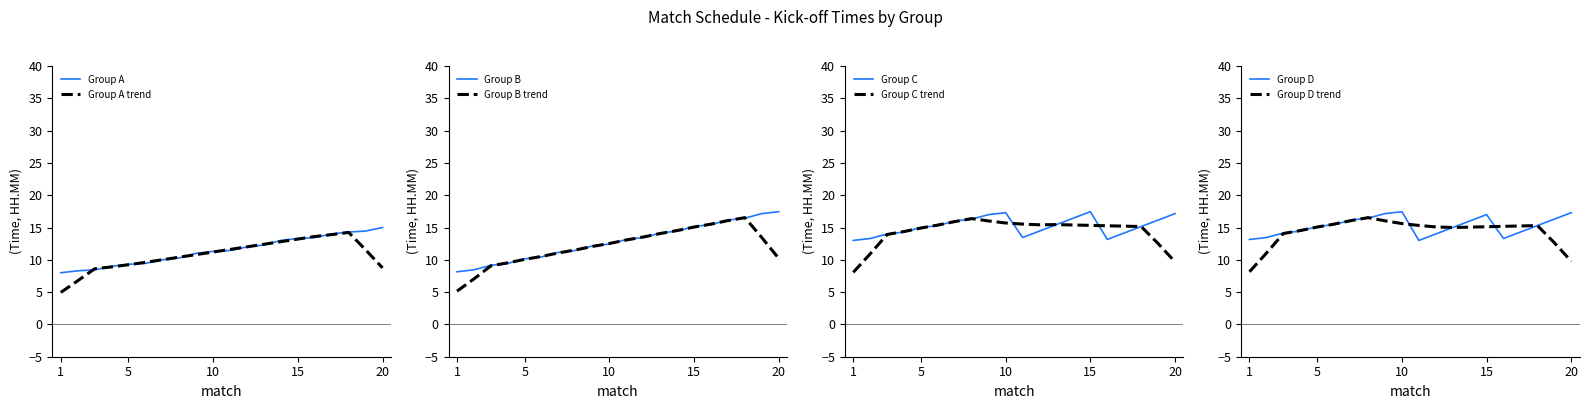

At how many categories does at least one series exceed 15?

14